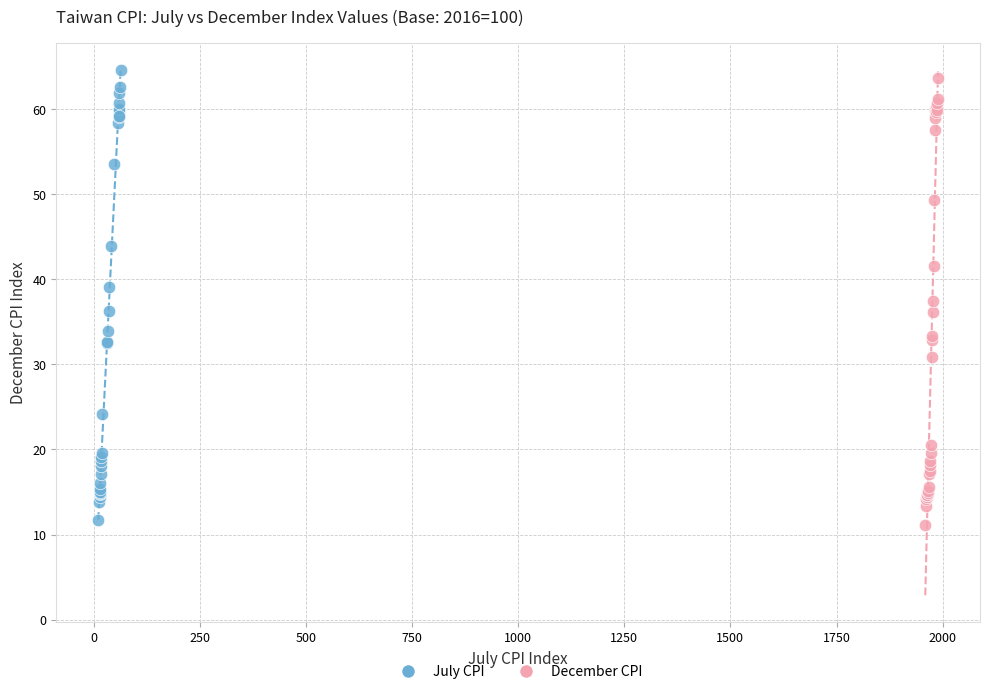

Which series has the largest Y range (max minus min)?

July CPI